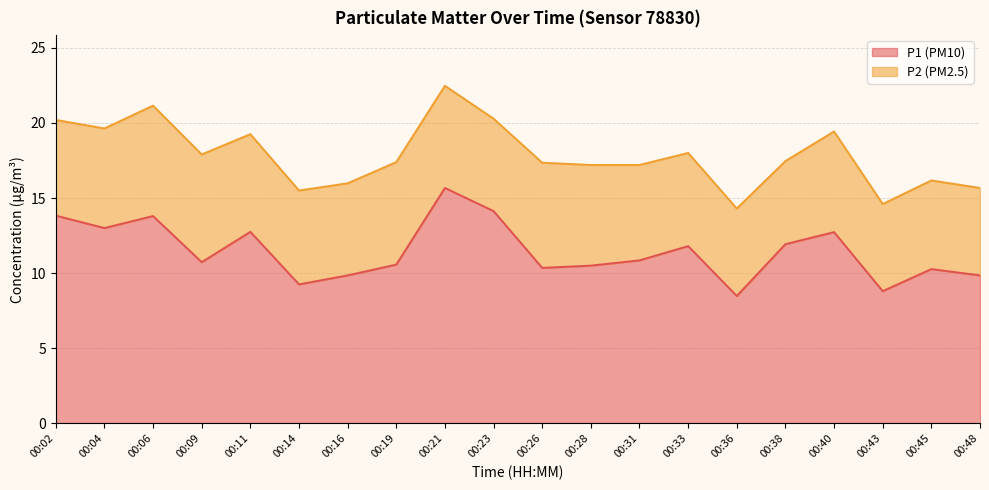

At which category does the data reach its first local valley?

00:04